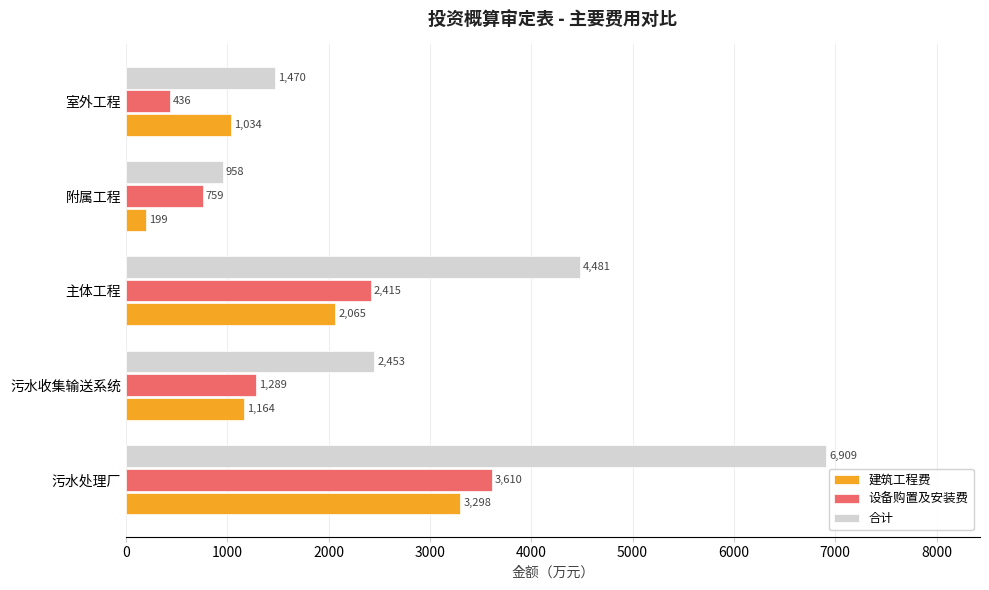

Rank the series at 附属工程 from highest to lowest value.

合计, 设备购置及安装费, 建筑工程费